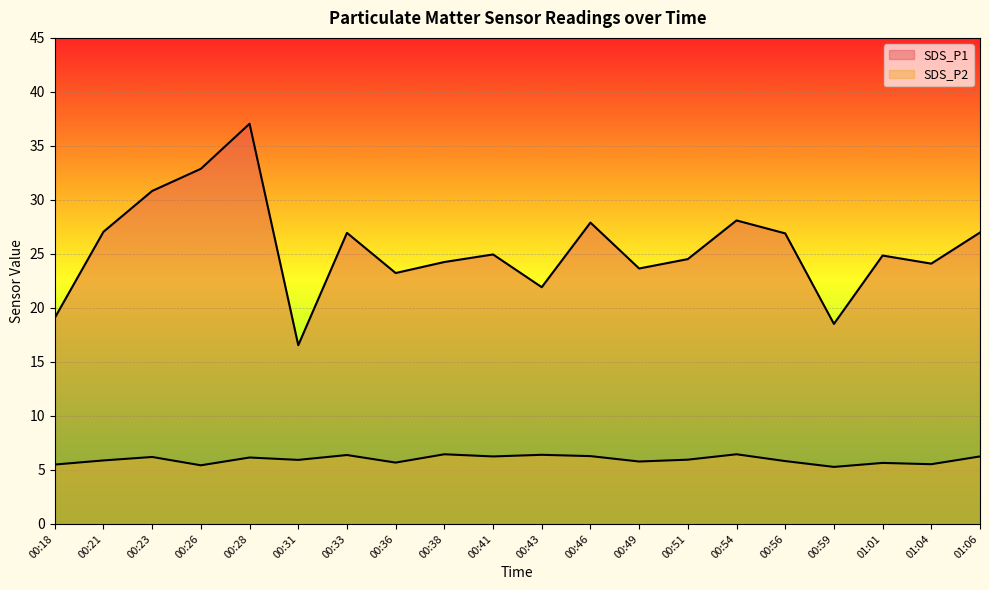

At which label does SDS_P1 reach its peak?

00:28